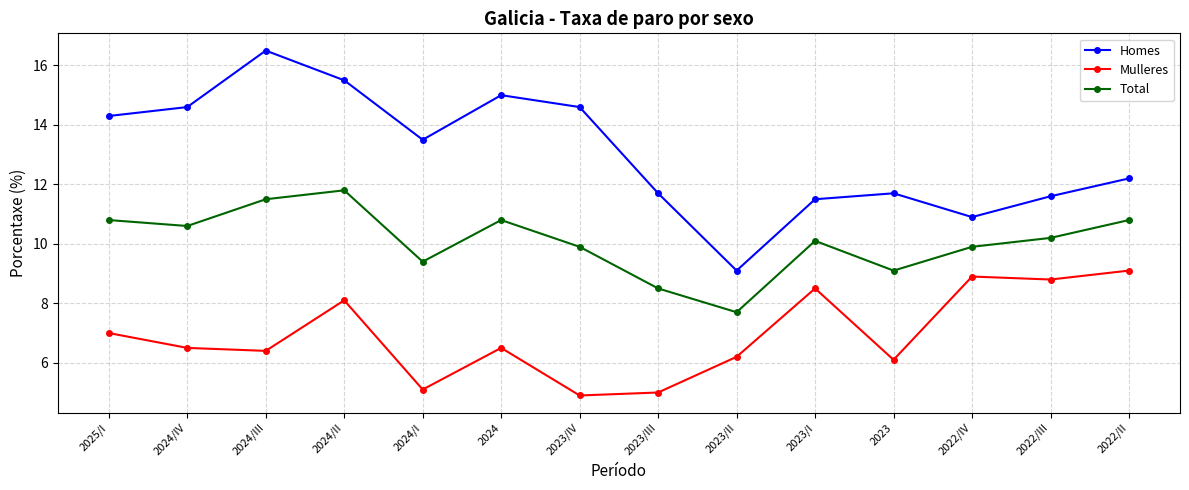

At which category does Total reach its first local peak?

2024/II